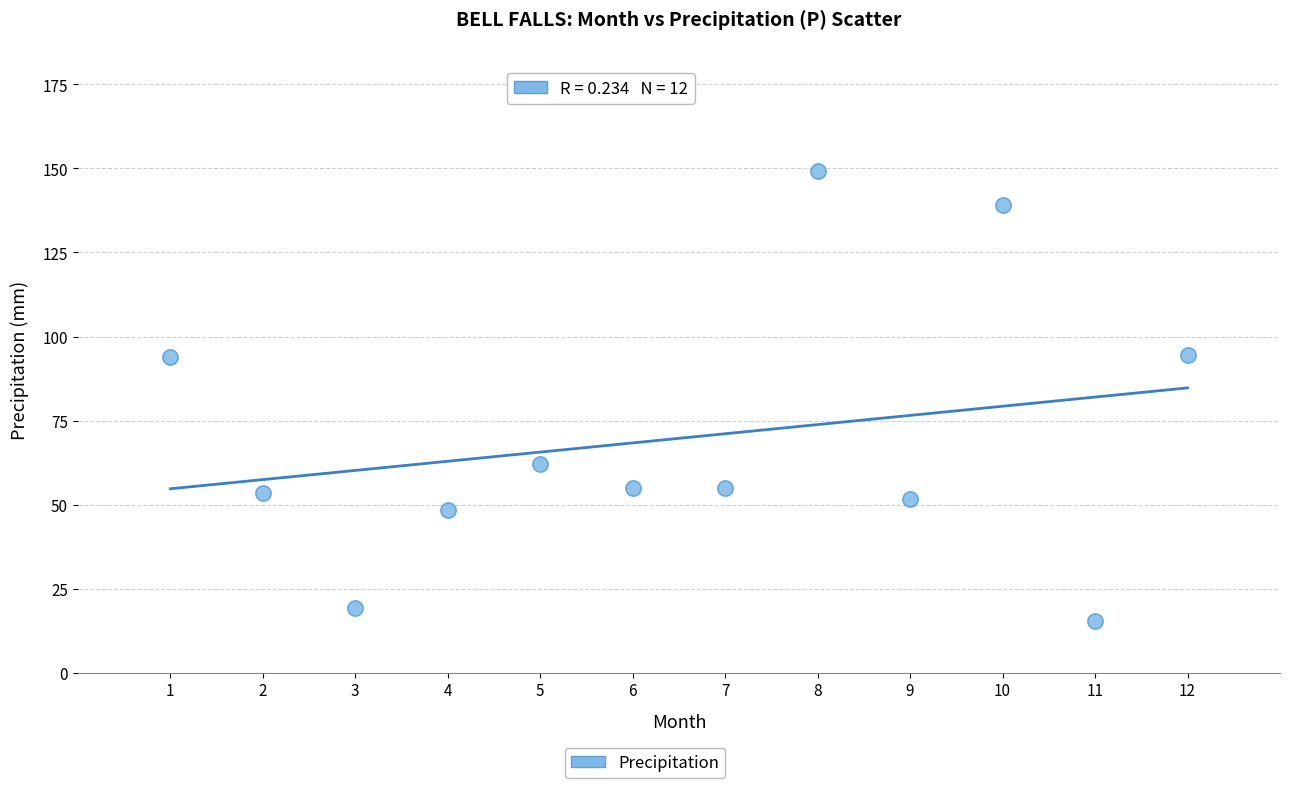

What is the range of Y values (max minus min)?

133.8